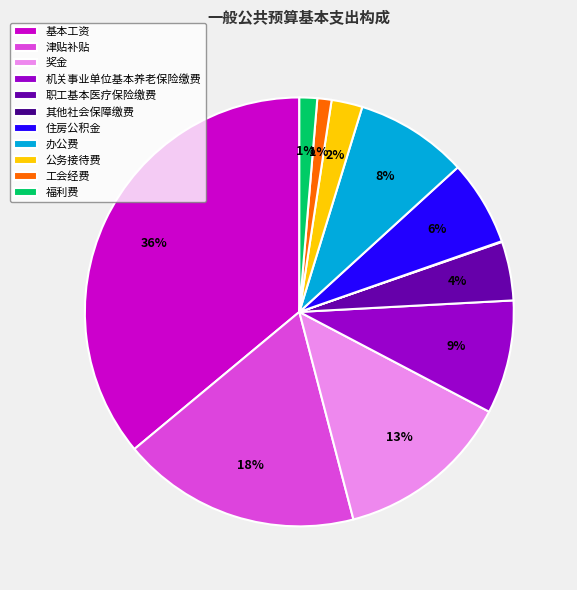

Does any single category account for the majority?

No